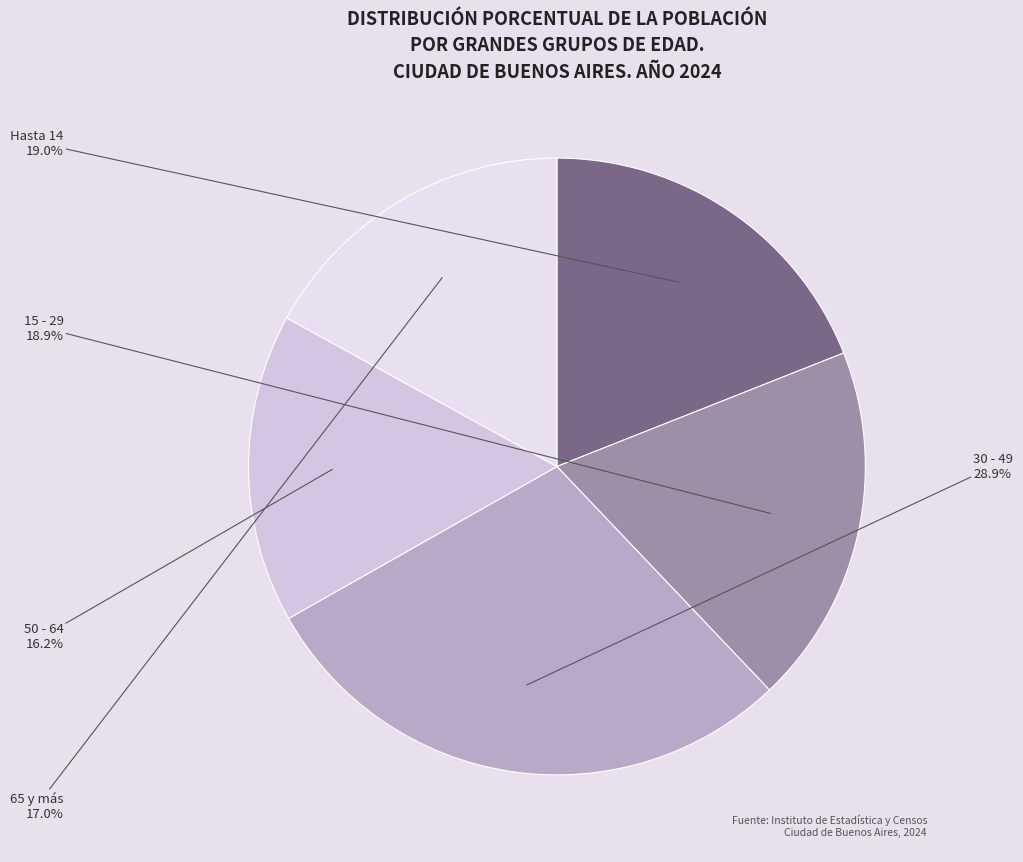

What is the smallest slice in the pie chart?

50 - 64